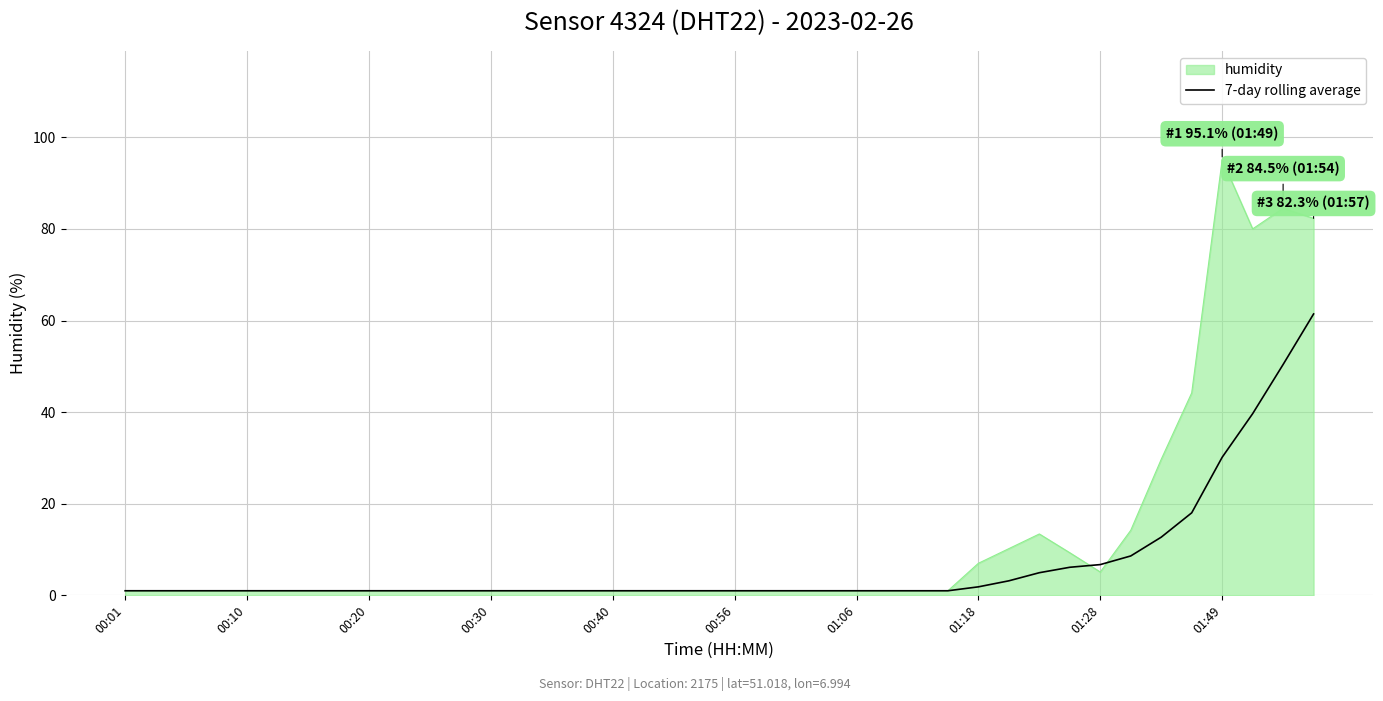

Which series has the widest spread of values?

humidity